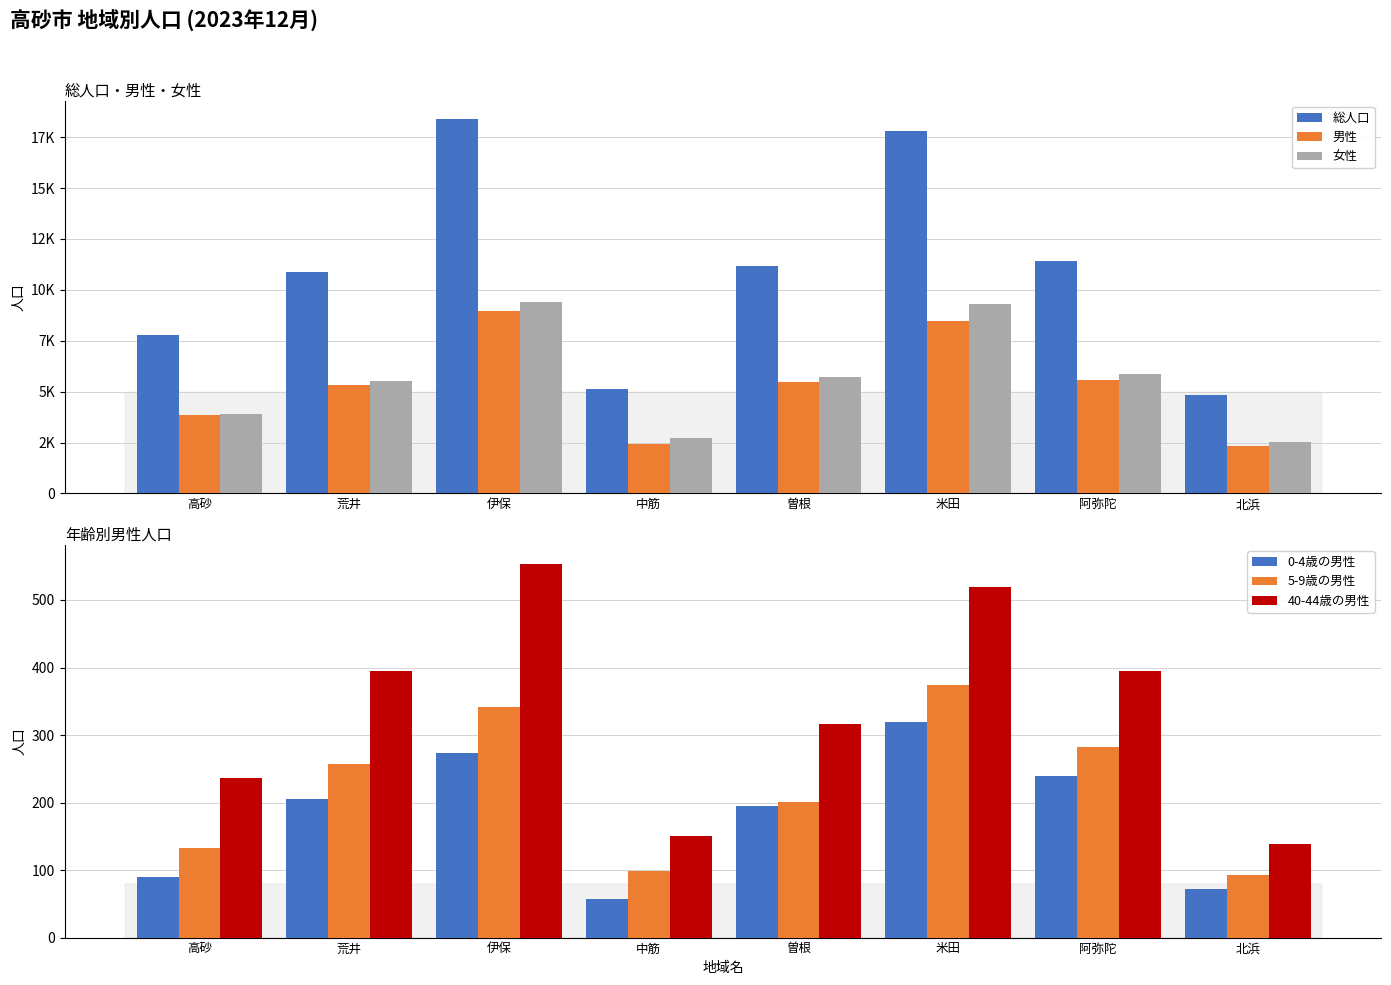

Between 高砂 and 米田, which series saw the biggest shift?

総人口